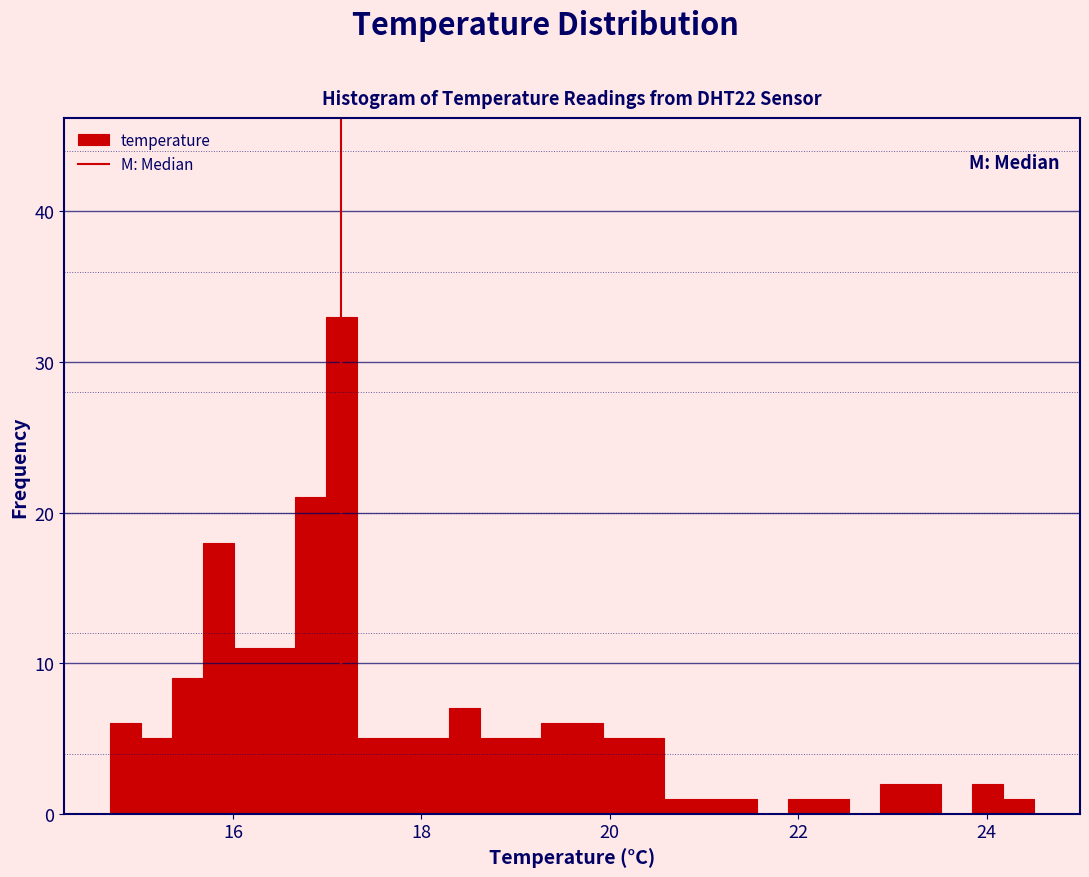

Read against the x-axis, roughly where is the centre of the tallest bar?

17.2